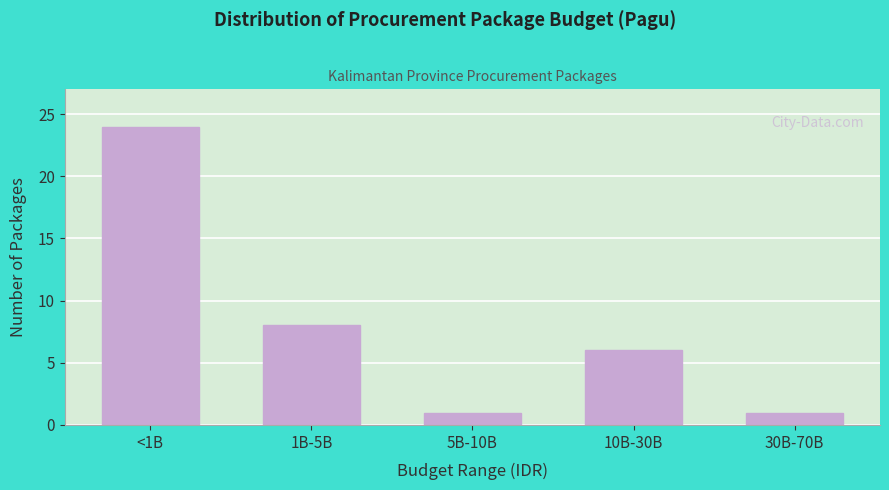

Reading left to right, extract all data points from this chart.

24	8	1	6	1